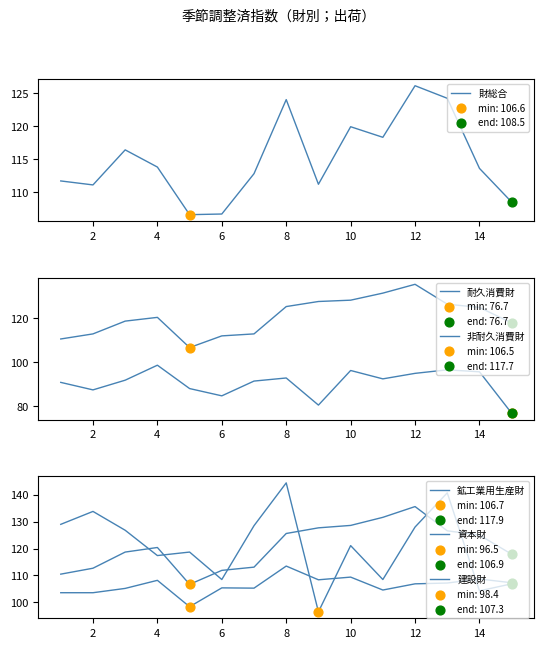

Is the value of 非耐久消費財 at 13 greater than the value of 鉱工業用生産財 at 14?

No